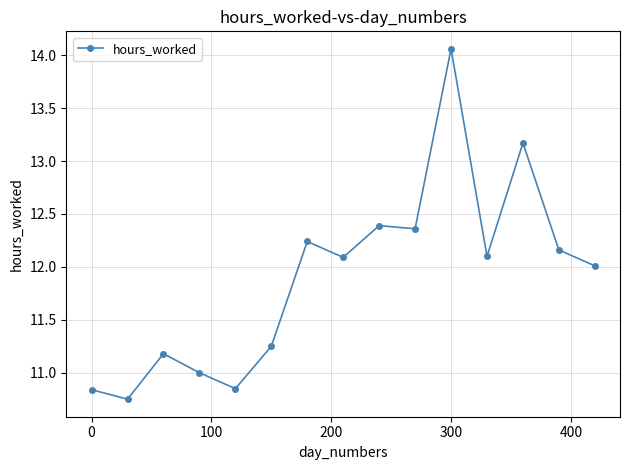

What is the average value?

11.9